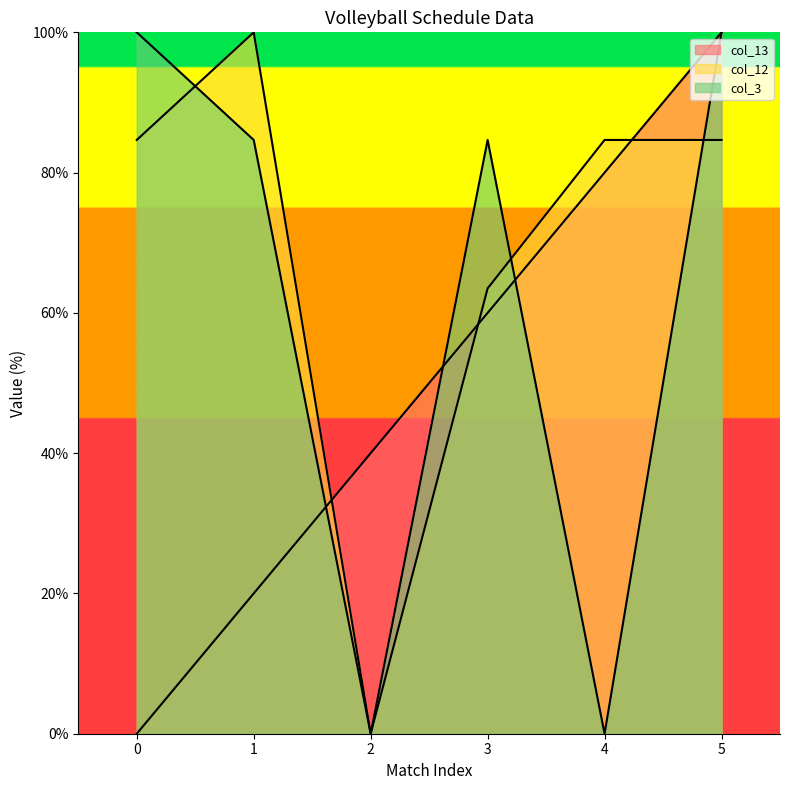

How many positive values does the col_3 series have?

4